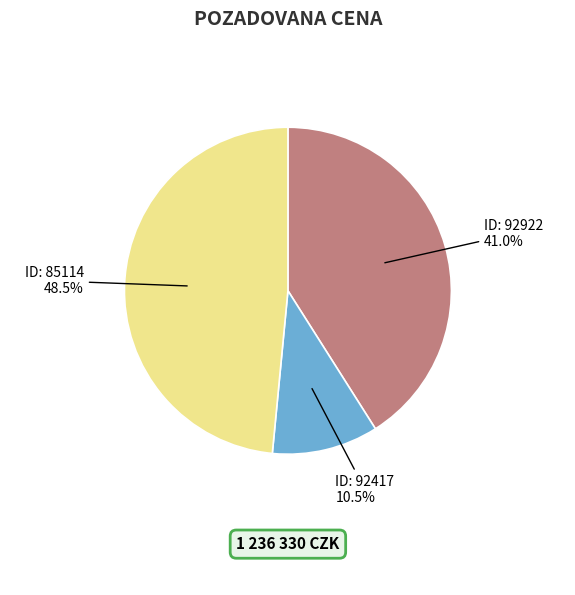

Does any single category account for the majority?

No